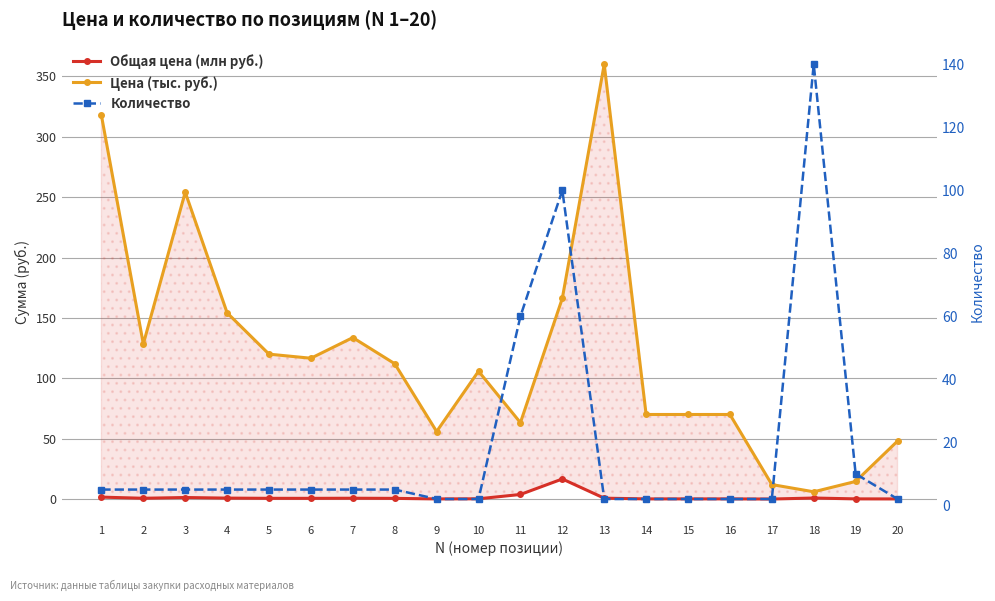

Which series changed the most between 1 and 20?

Цена (тыс. руб.)